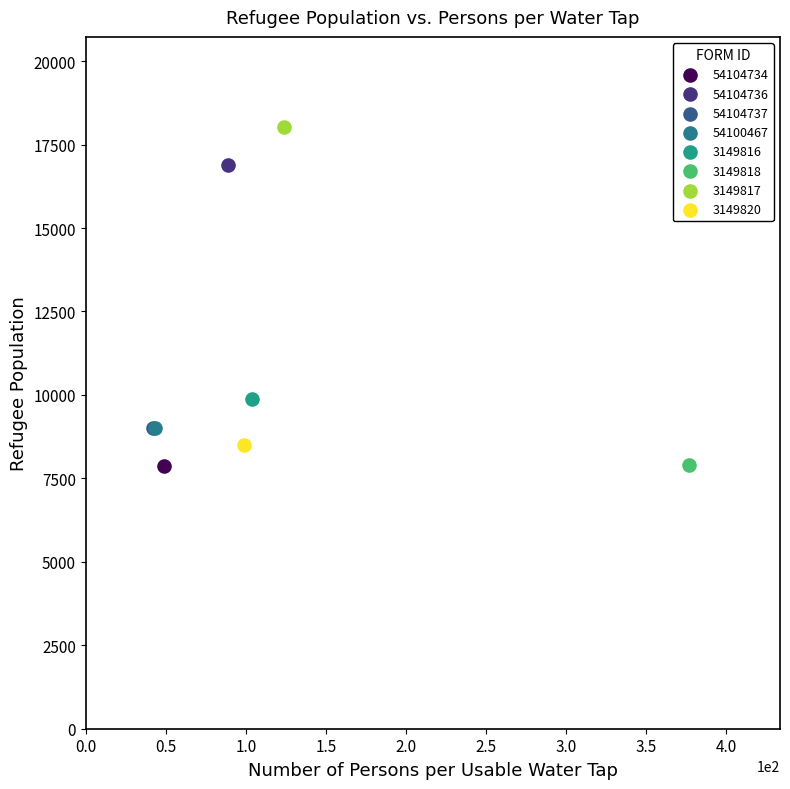

What are all the series names shown in the legend?

54104734, 54104736, 54104737, 54100467, 3149816, 3149818, 3149817, 3149820